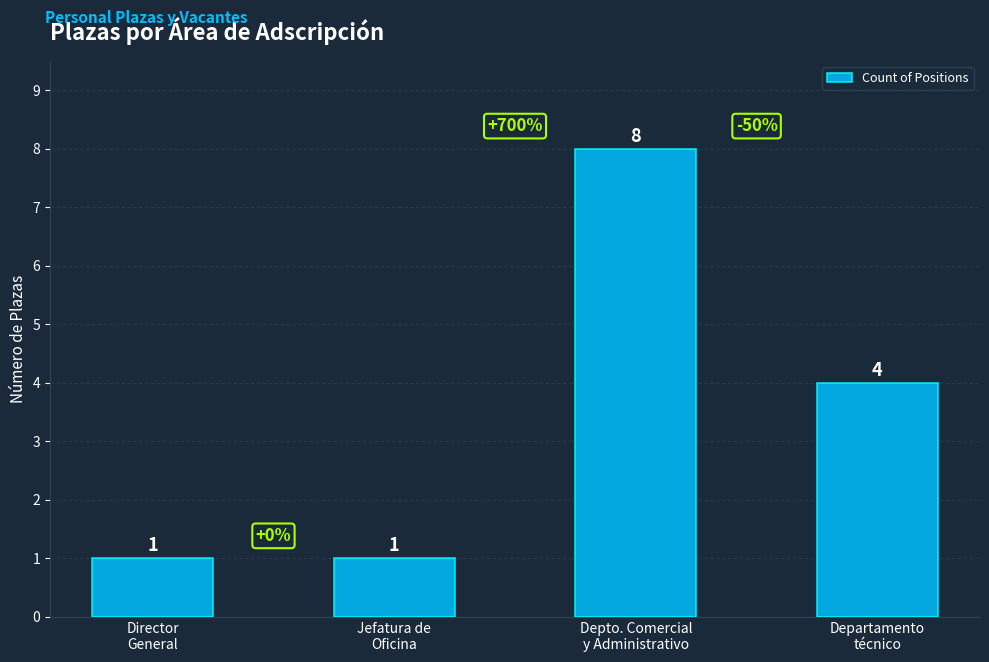

What is the minimum value shown in the chart?

1